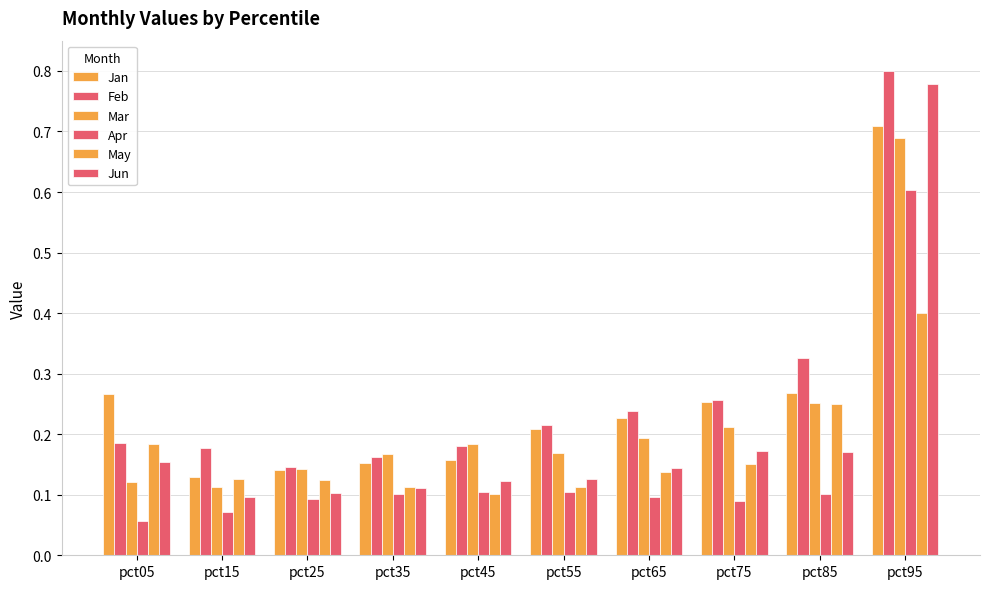

Which category has the highest value in the Apr series?

pct95